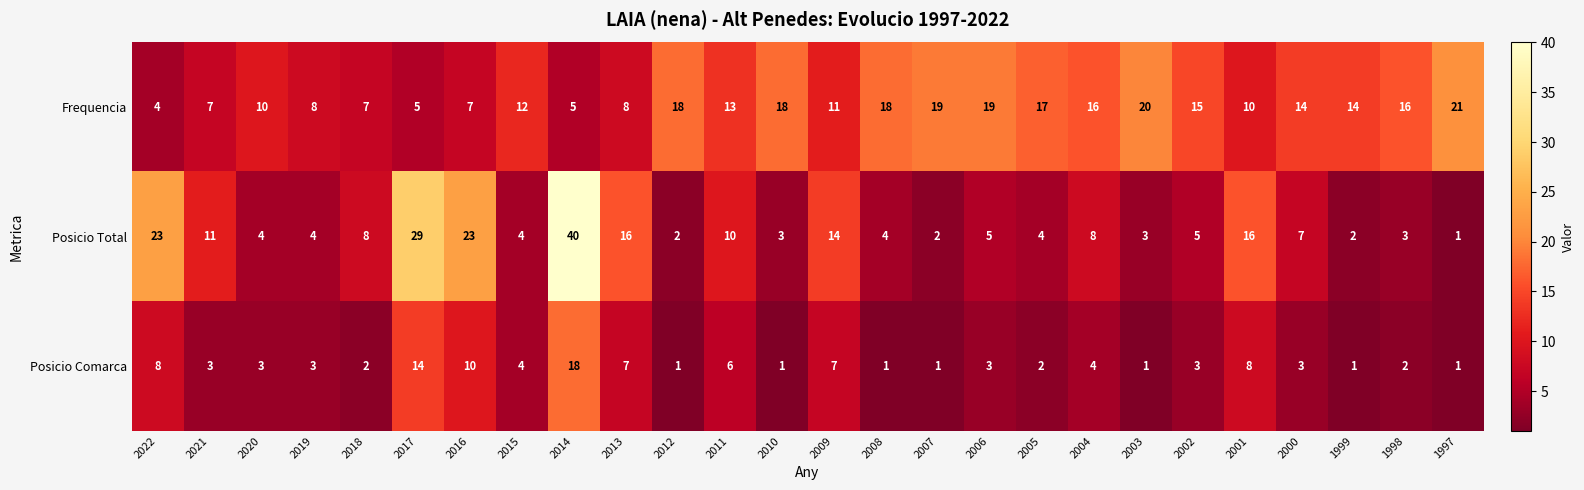

Which series has the largest total across all categories?

Frequencia